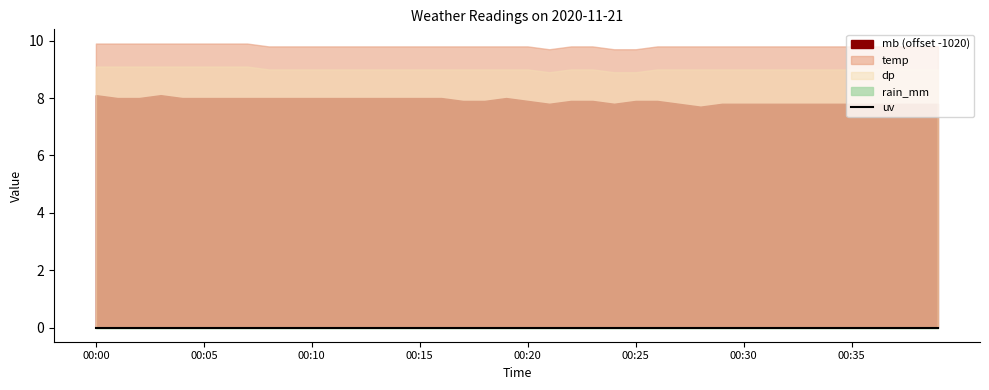

How many categories are shown in the chart?

40